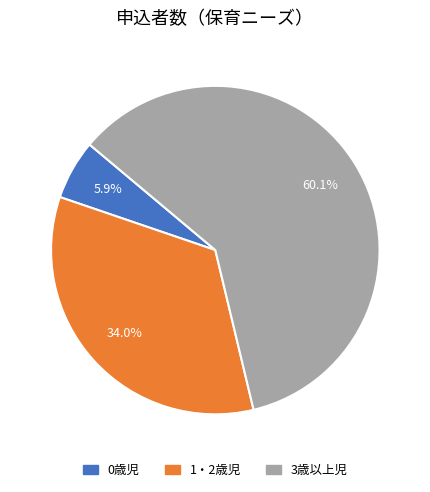

Combined, what portion of the pie is 3歳以上児 and 1・2歳児?

94.1%